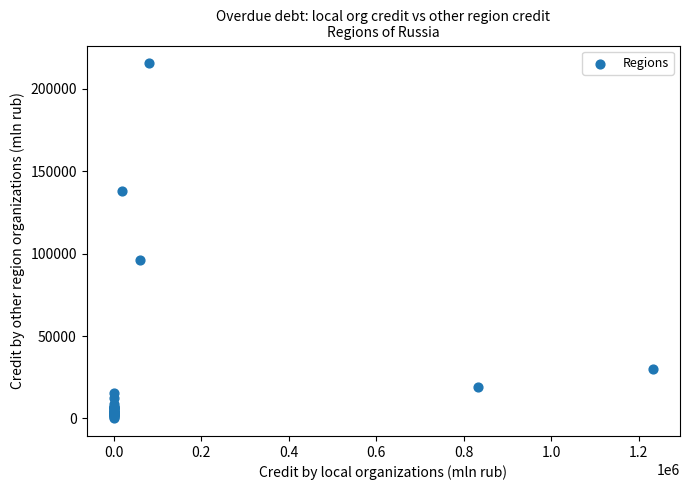

What Y value in the scatter plot is closest to 107808?

96013